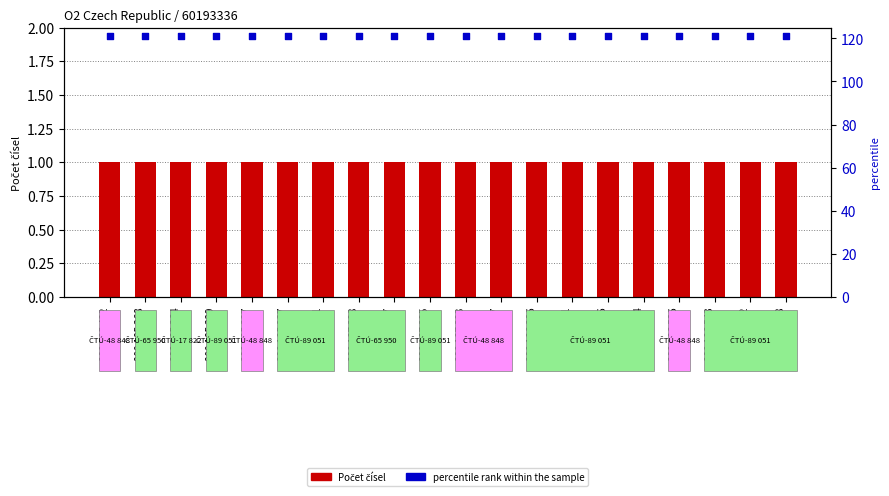

Is the value of Počet čísel at 800 186 586 greater than the value of percentile rank within the sample at 800 187 267?

No